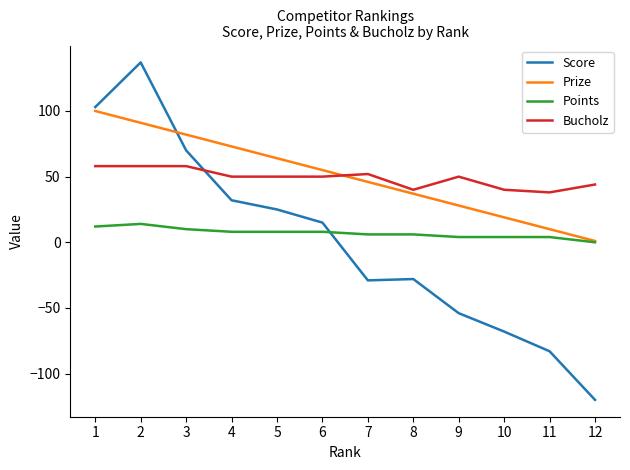

Which series ends up on top after the final intersection of Points and Score?

Points